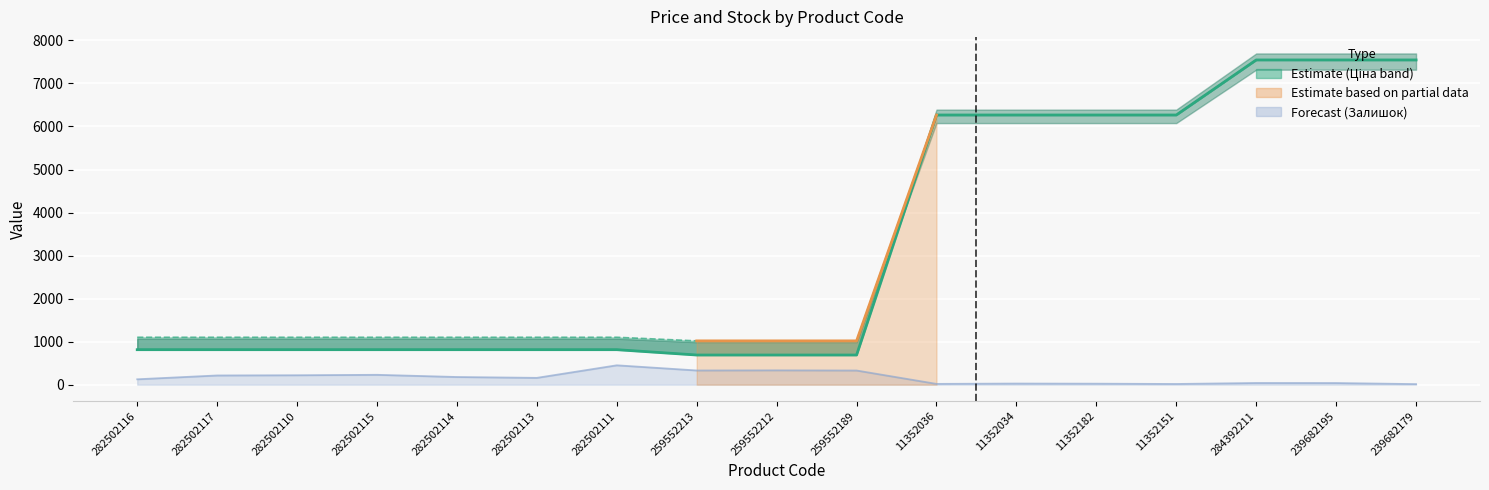

Is it true that Доп. ціна equals 631.4 at 282502114?

False